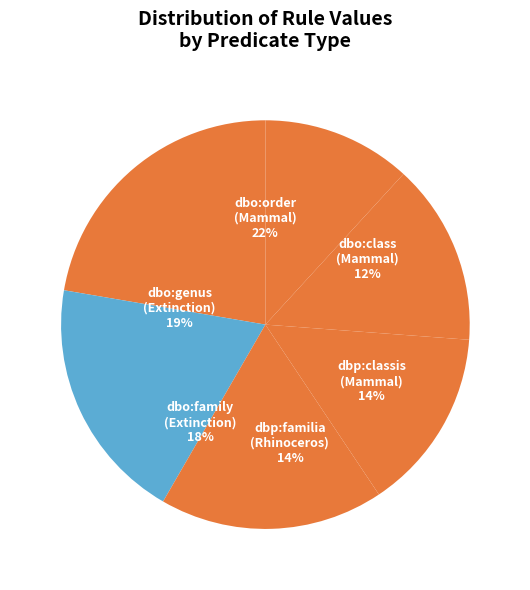

To the nearest percent, what portion does dbp:classis (Mammal) represent?

14%